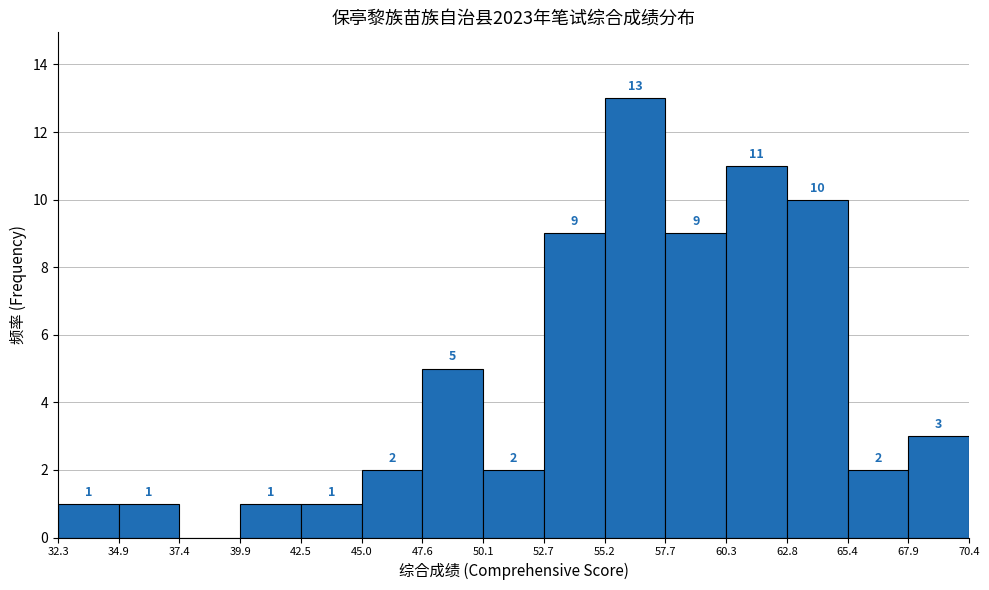

Which range on the x-axis has the tallest bar?

55.2 to 57.7